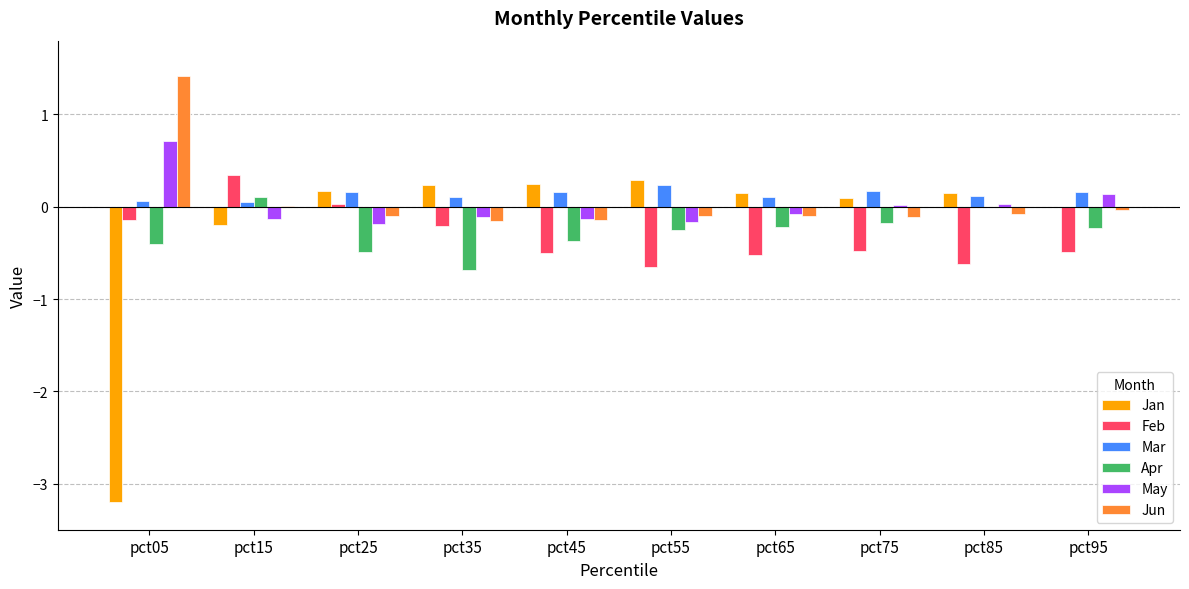

What is the sum of all Apr values?

-2.7